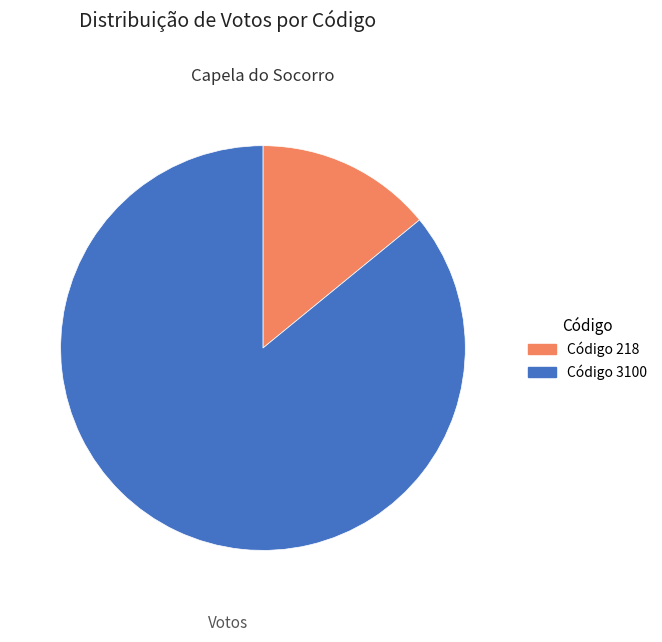

Is there a majority slice in this chart?

Yes